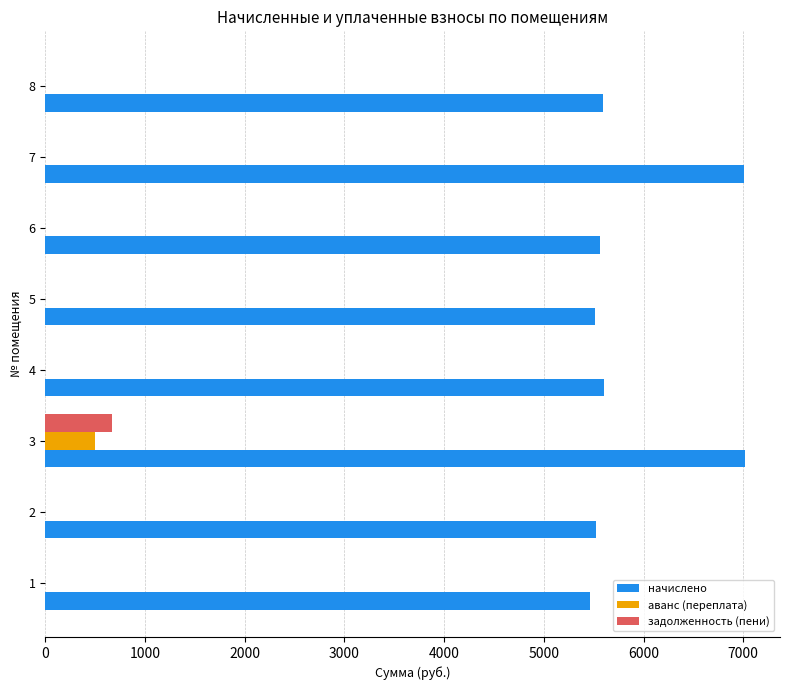

What is the maximum value shown in the chart?

7017.4